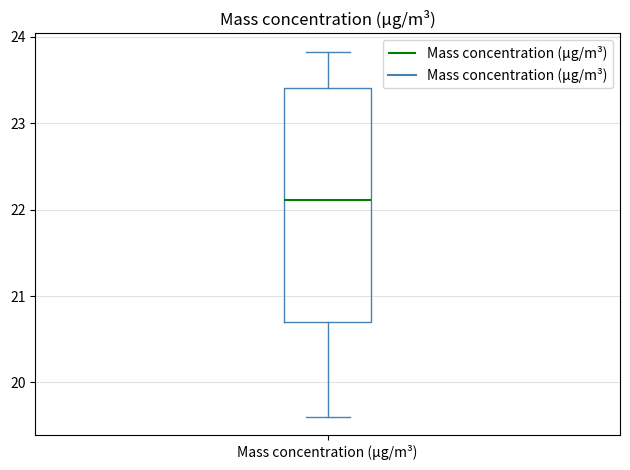

Read this box plot against the y-axis: the position of the median line, the range covered by the box, and the ends of both whiskers. The values are not printed on the chart, so give them approximately, as read against the axis.

median 22.1, box 20.7 to 23.4, whiskers 19.6 to 23.8